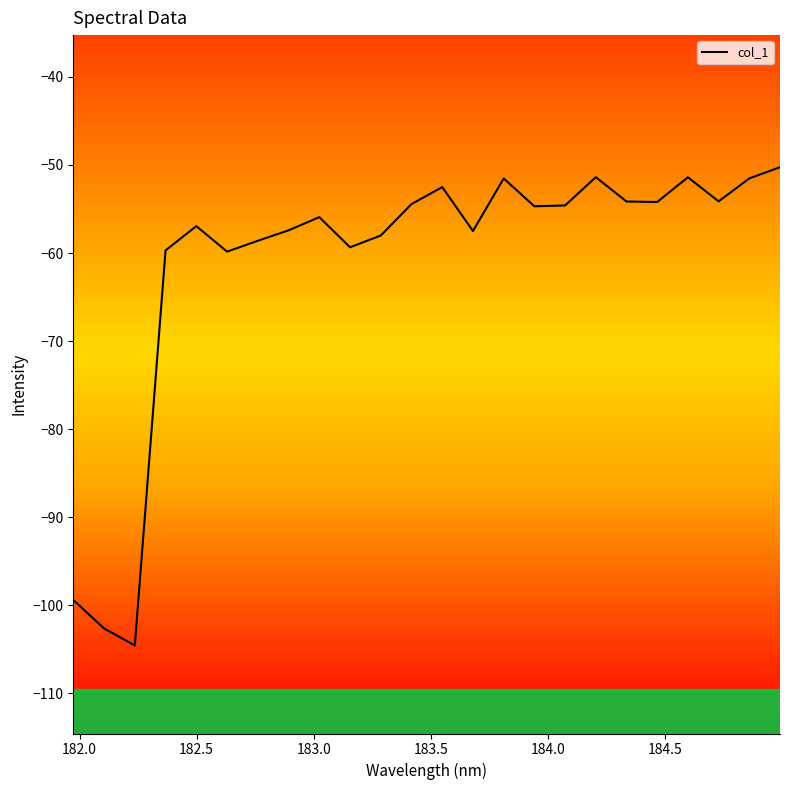

What is the difference between the maximum and minimum values?

54.3